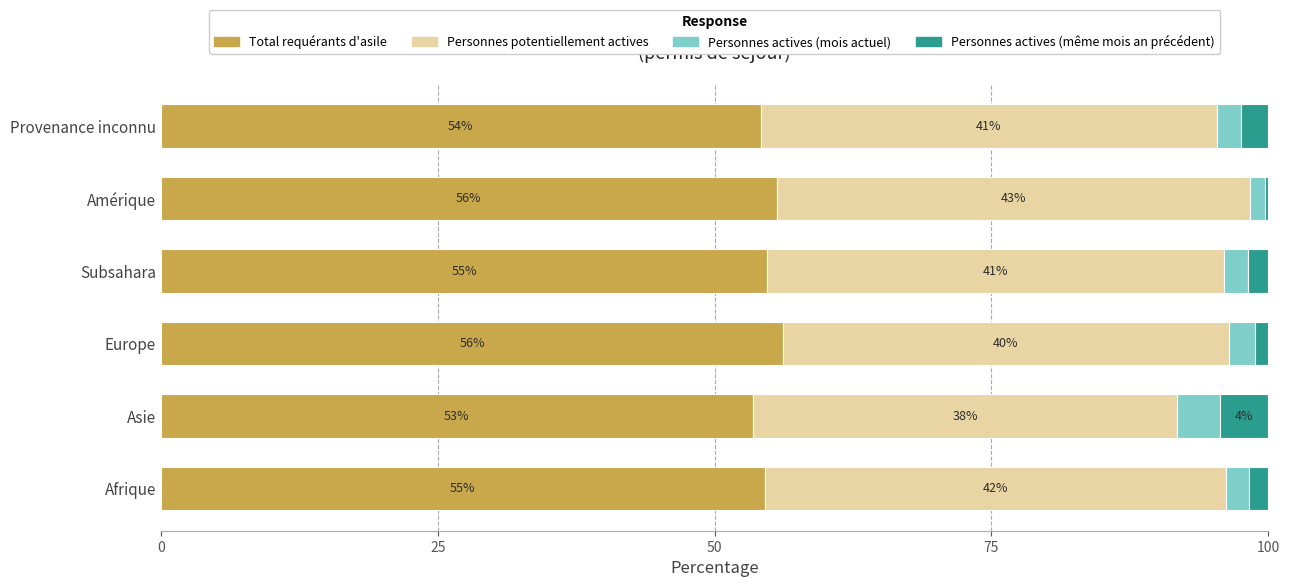

Is it true that Total requérants d'asile equals 13.0 at Afrique?

False